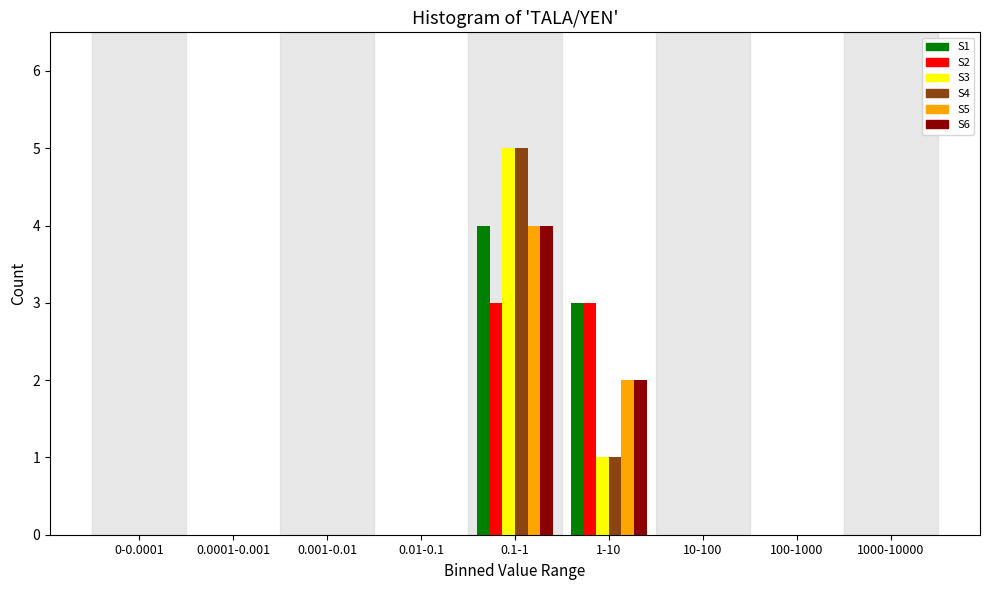

Which category has the highest value in the S4 series?

0.1-1